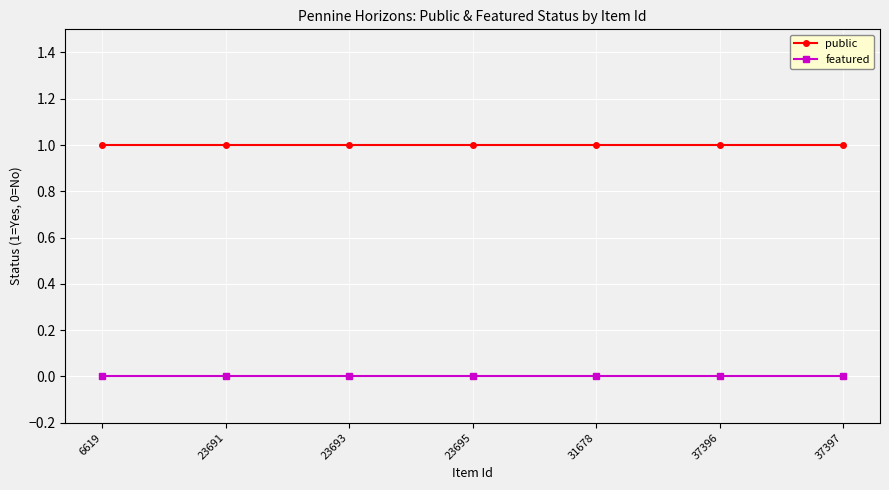

What is the sum of all public values?

7